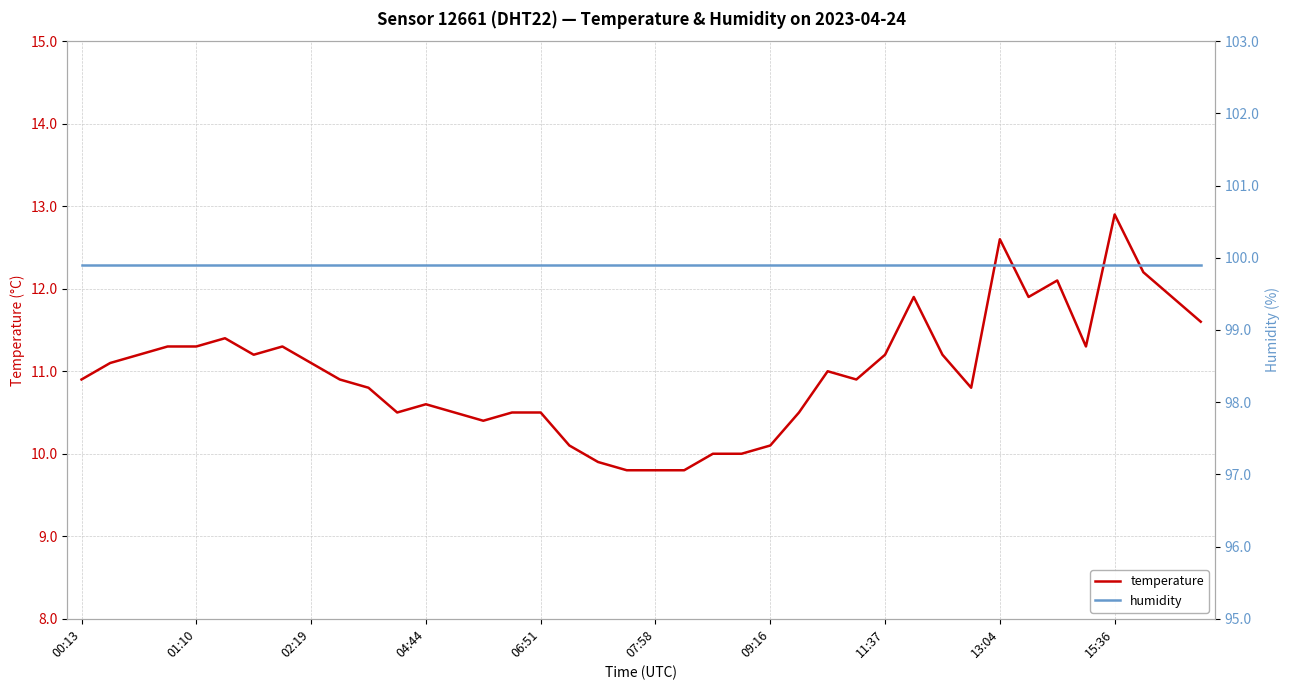

Rank the series by their average value, from highest to lowest.

humidity, temperature